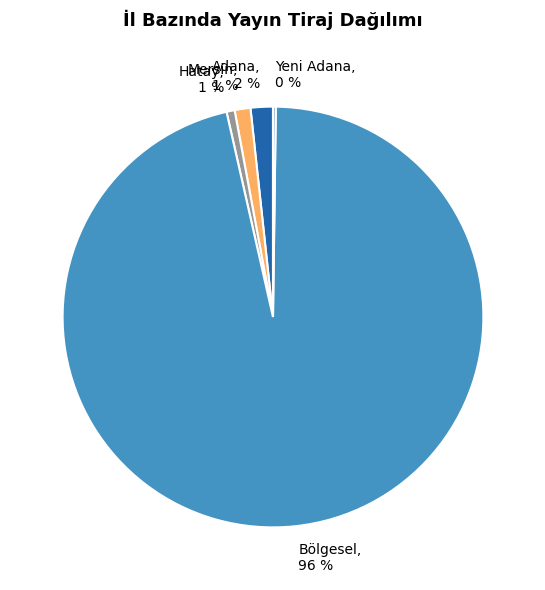

True or false: Mersin, 1 % accounts for 1% of the total.

True